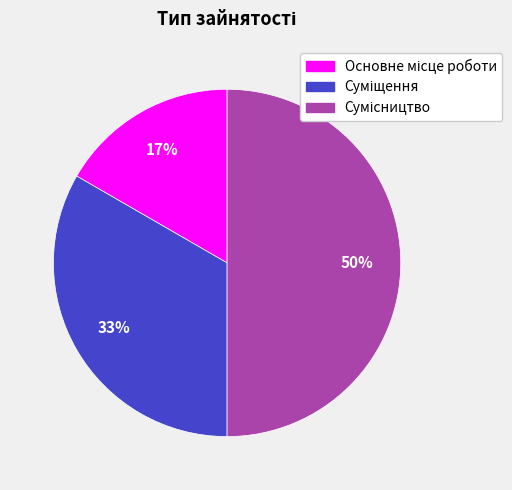

To the nearest percent, what is the average slice percentage?

33%